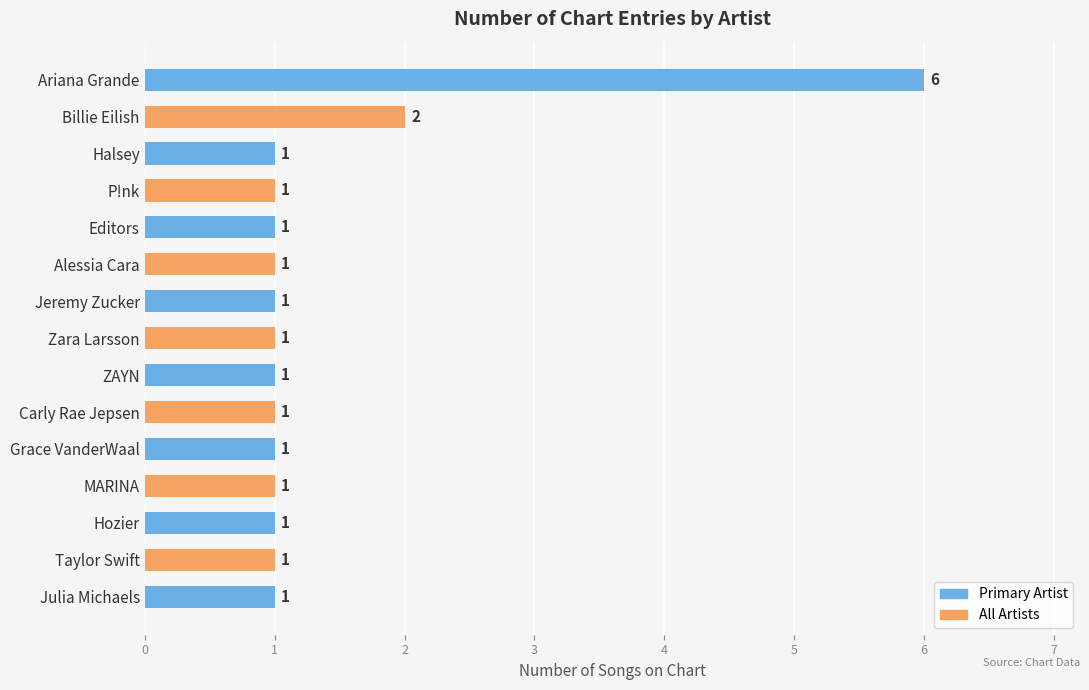

What is the value of the 13th bar from the top?

1